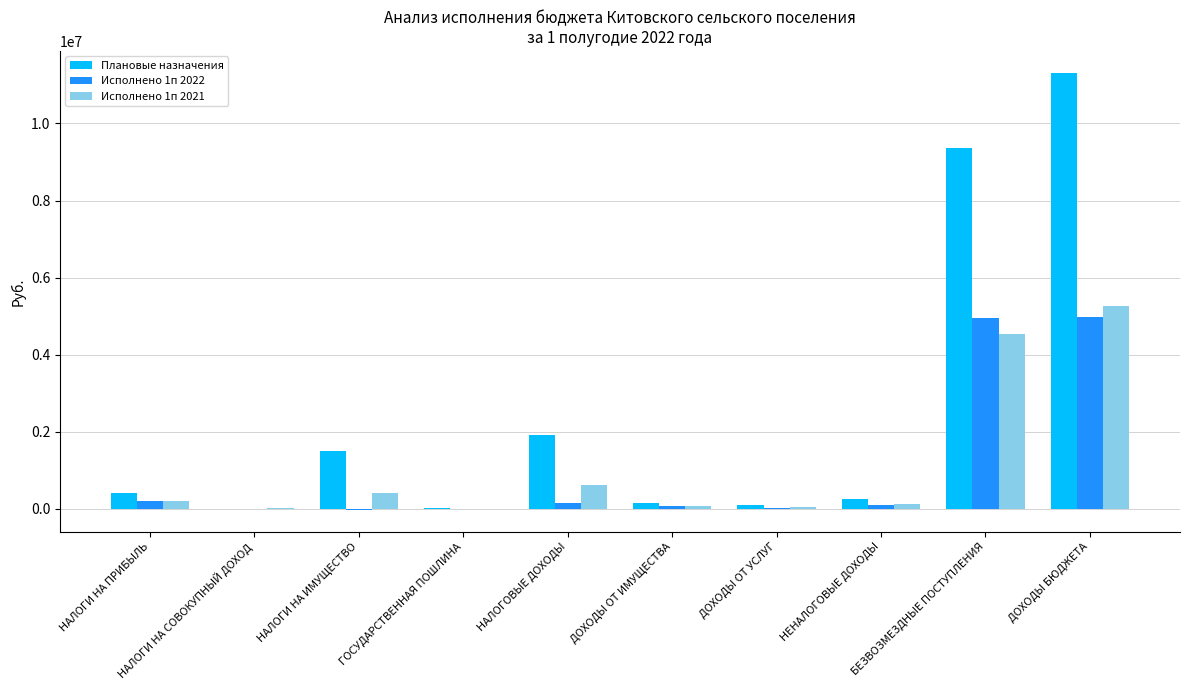

Which series changed the most between НАЛОГИ НА ПРИБЫЛЬ and ДОХОДЫ БЮДЖЕТА?

Плановые назначения